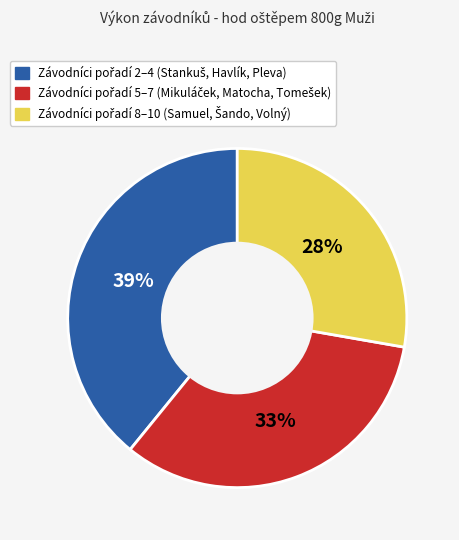

How many slices are in this pie chart?

3